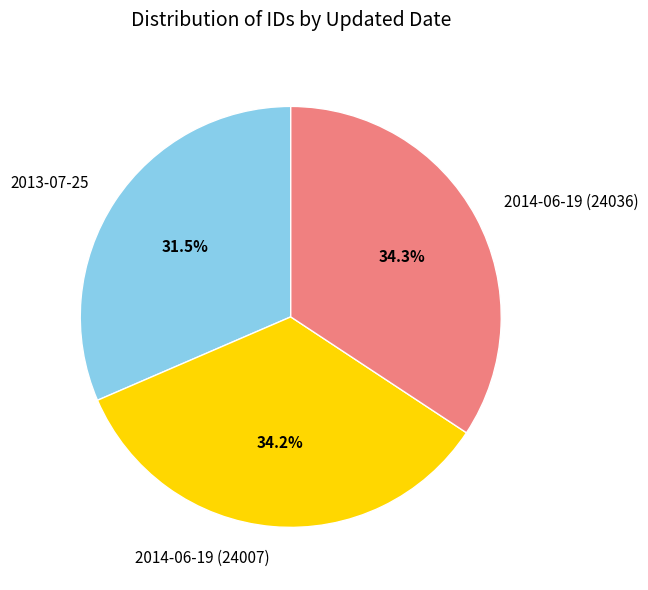

The 2014-06-19 (24036) slice represents 21% of the pie. True or false?

False